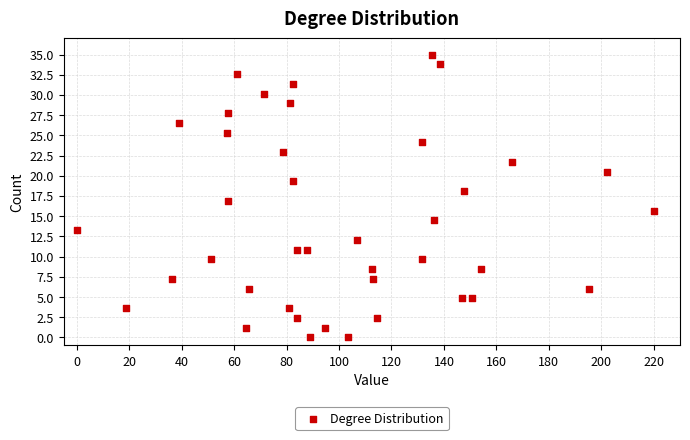

What is the range of X values (max minus min)?

220.0